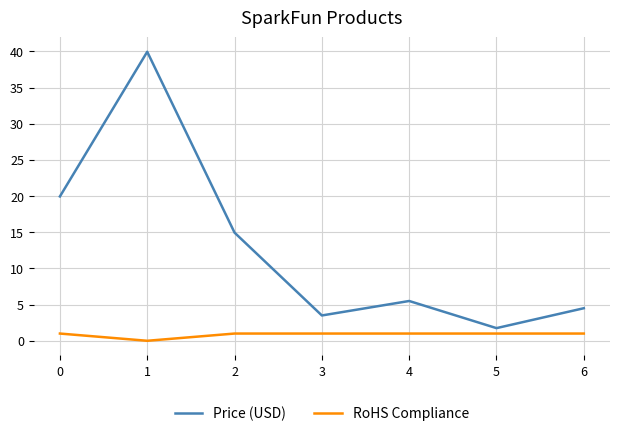

How many categories are shown in the chart?

7